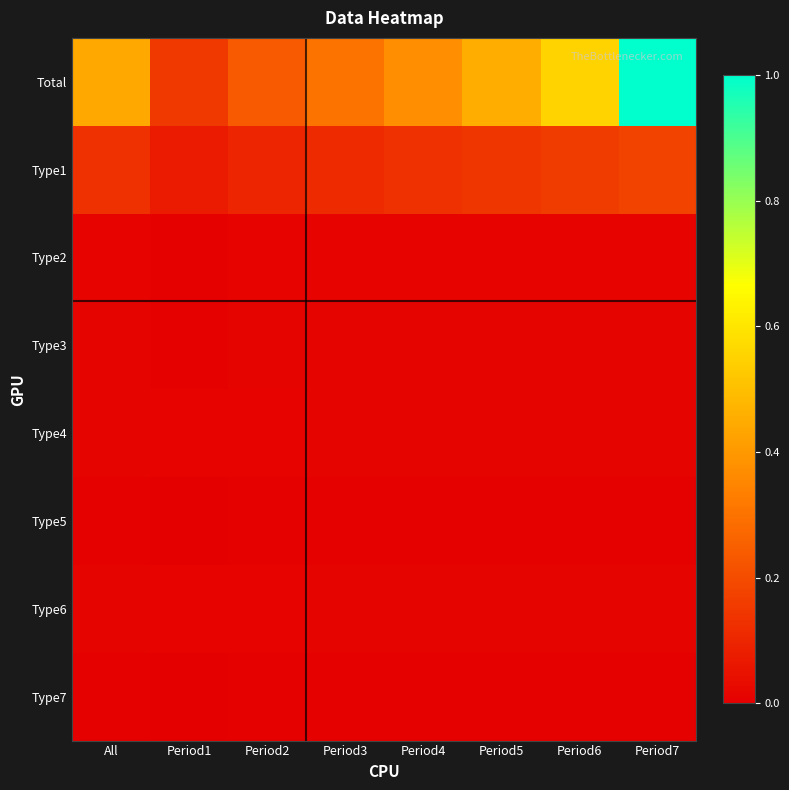

What is the total value across all series at Period6?

0.8